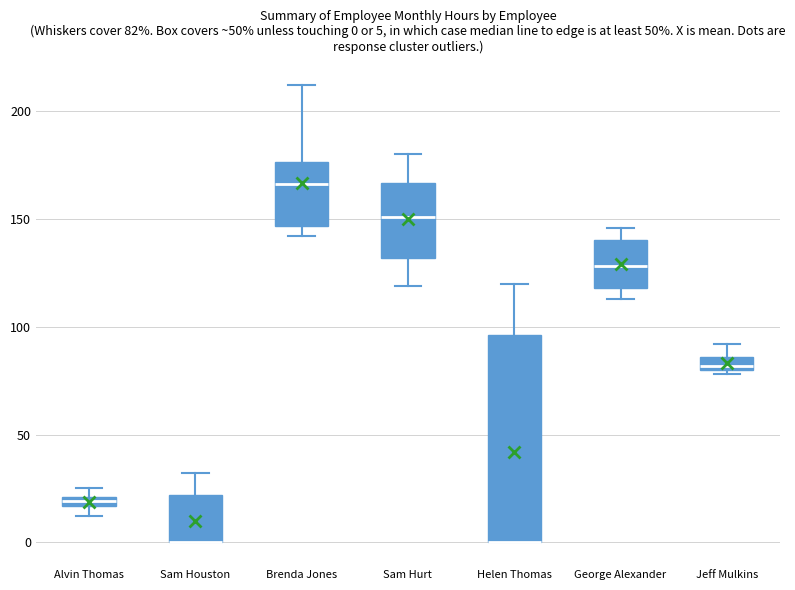

Which box is the tallest, from its lower edge to its upper edge?

Helen Thomas